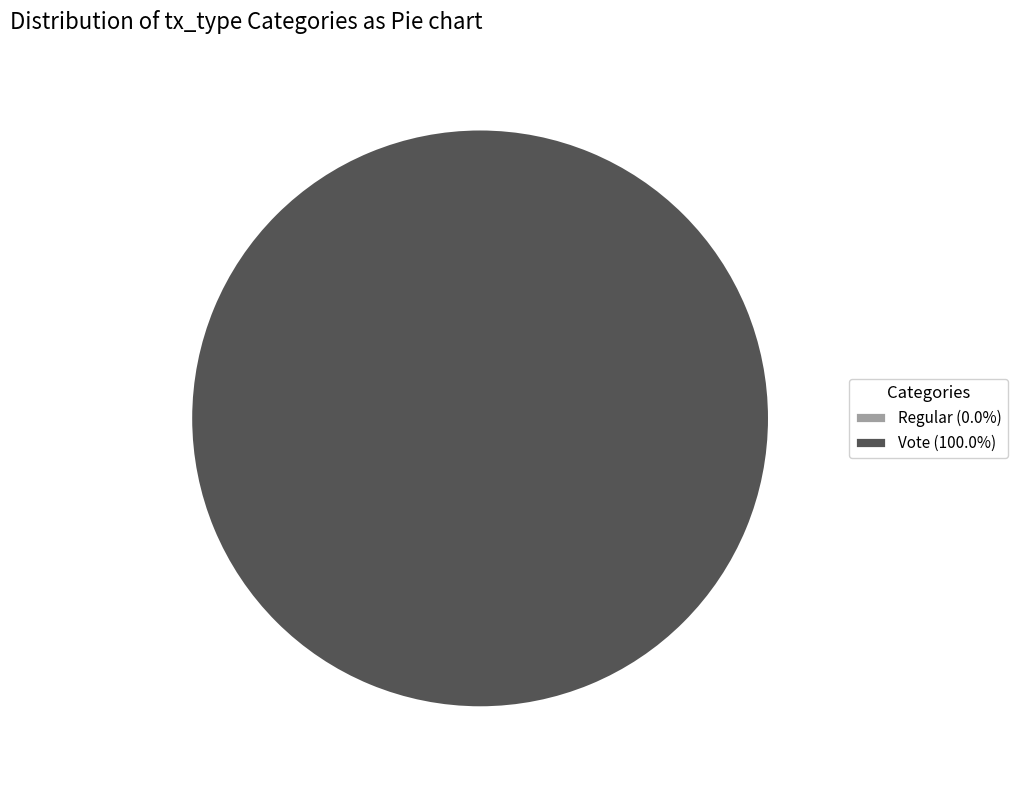

The Regular slice represents 8% of the pie. True or false?

False